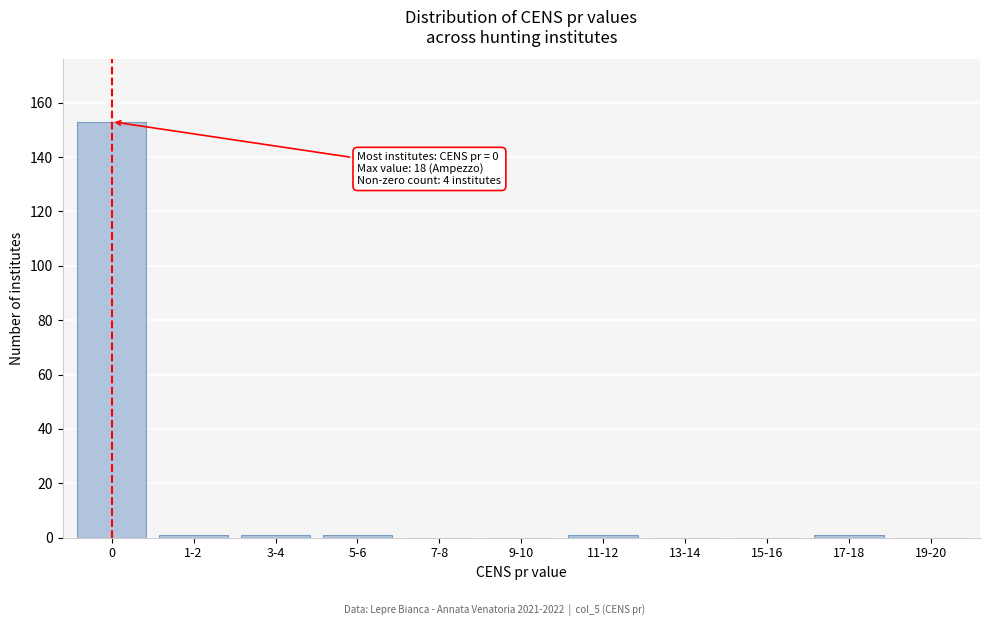

Reading right to left, extract all data points from this chart.

19-20=0	17-18=1	15-16=0	13-14=0	11-12=1	9-10=0	7-8=0	5-6=1	3-4=1	1-2=1	0=153